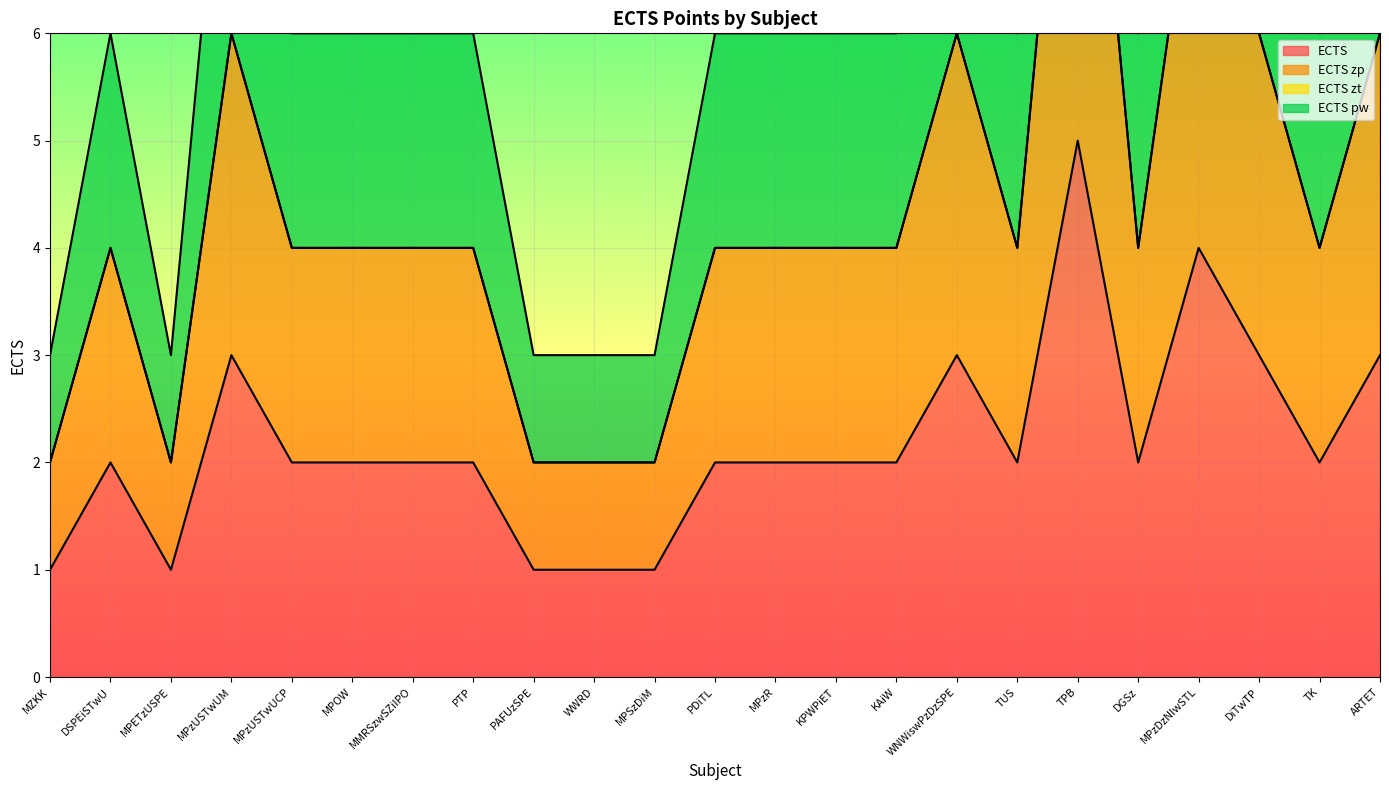

At which category is the sum across all series the highest?

TPB